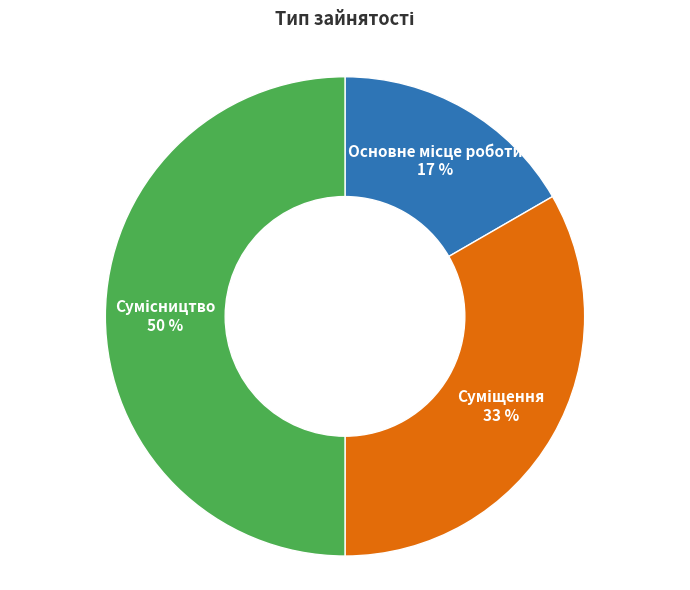

How many slices are in this pie chart?

3